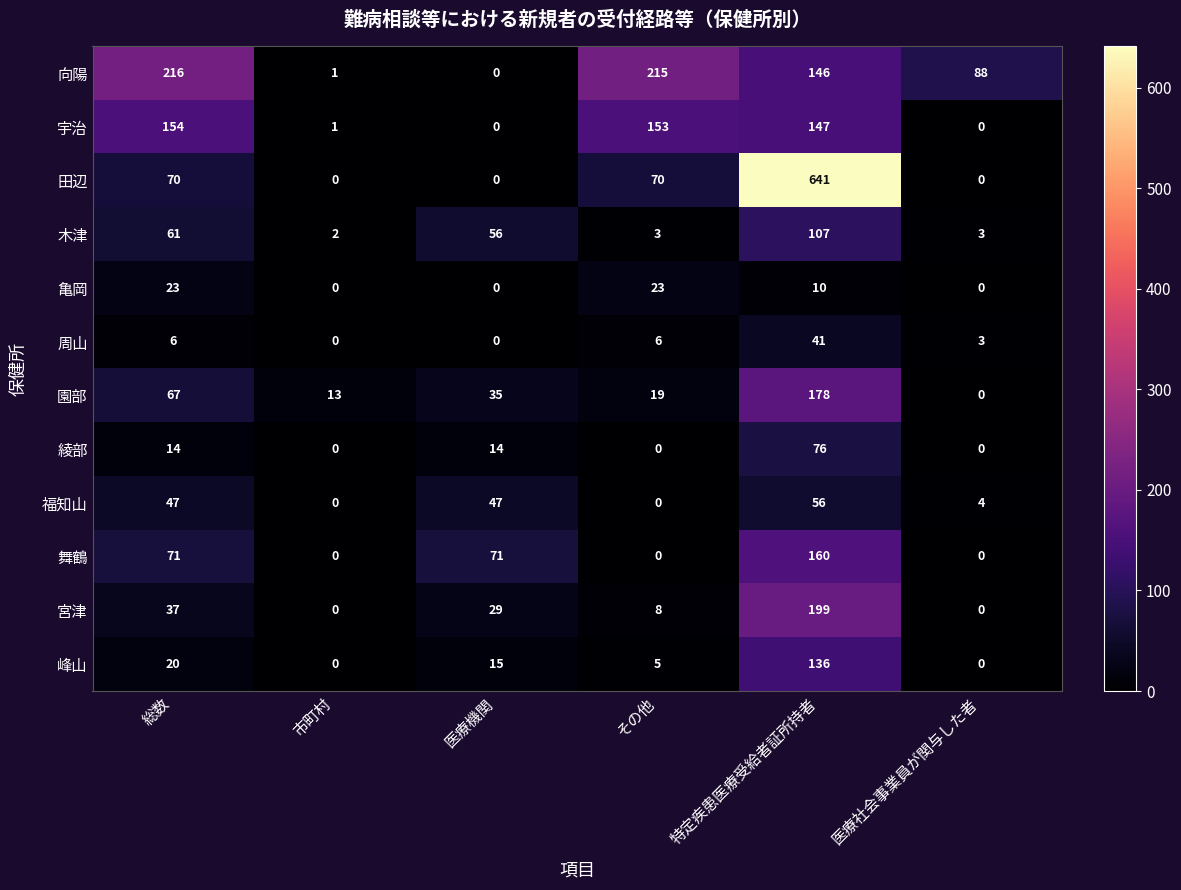

Rank the series by their maximum value, from highest to lowest.

田辺, 向陽, 宮津, 園部, 舞鶴, 宇治, 峰山, 木津, 綾部, 福知山, 周山, 亀岡